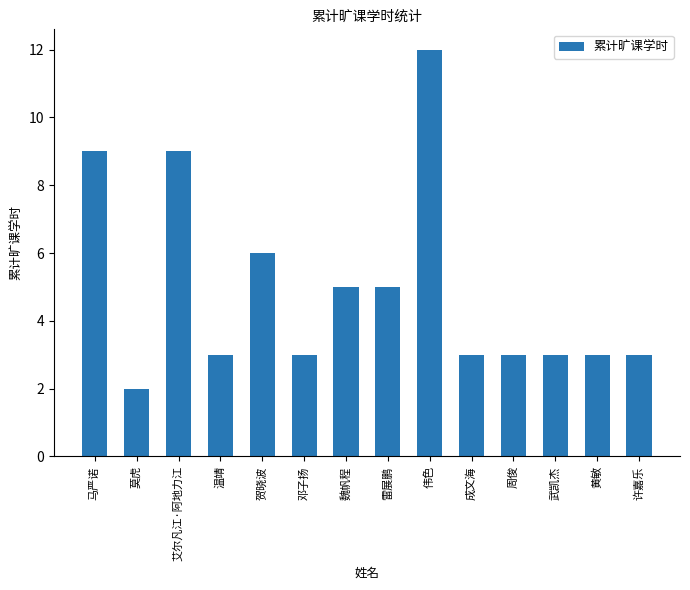

What is the label of the 5th bar from the left?

贺晓波